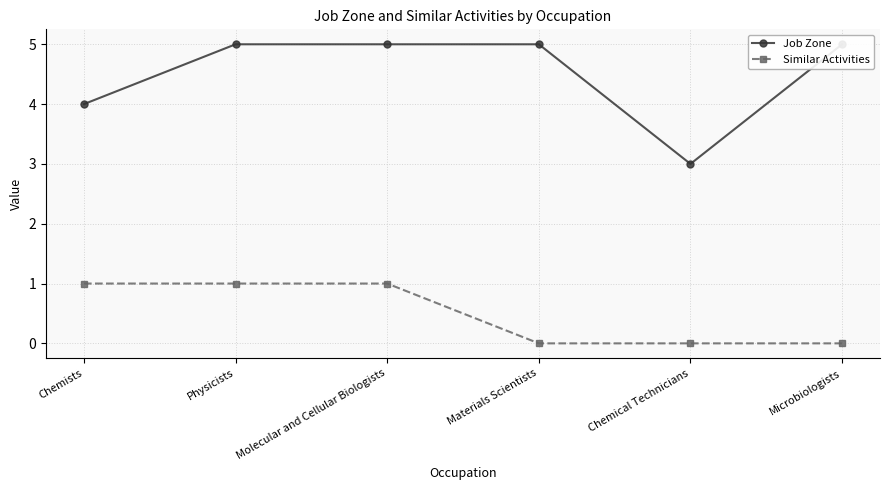

True or false: Similar Activities and Job Zone cross at least once.

False